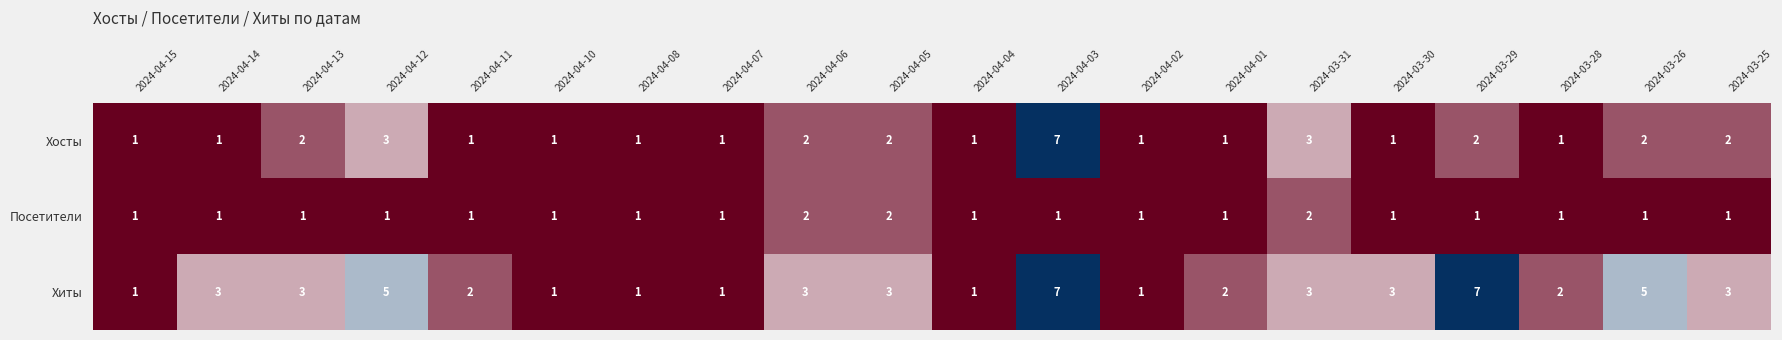

How many Хосты values are between 1 and 2?

17